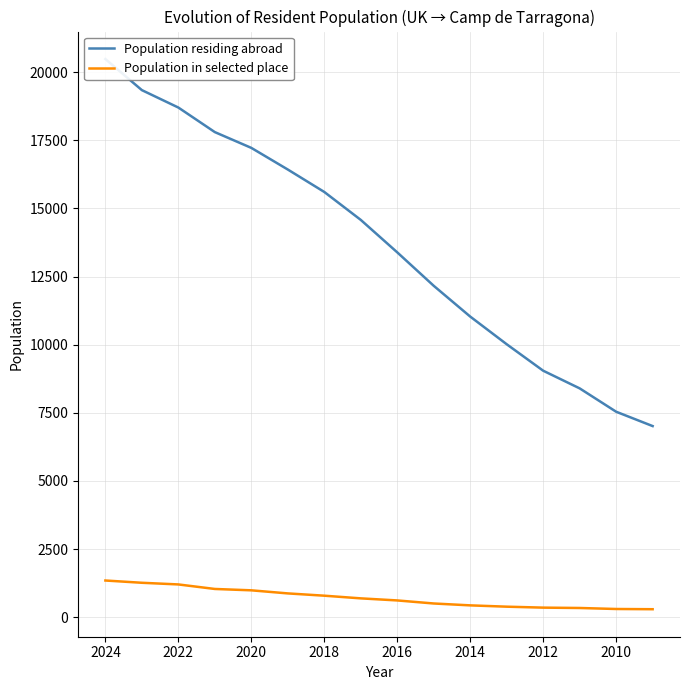

True or false: Population residing abroad and Population in selected place cross at least once.

False